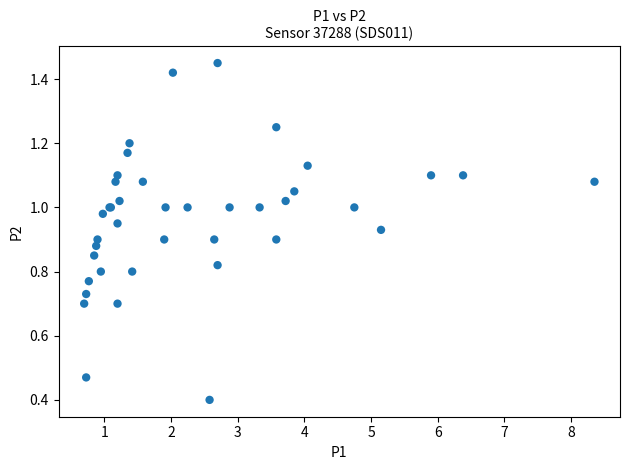

What Y value in the scatter plot is closest to 0?

0.4